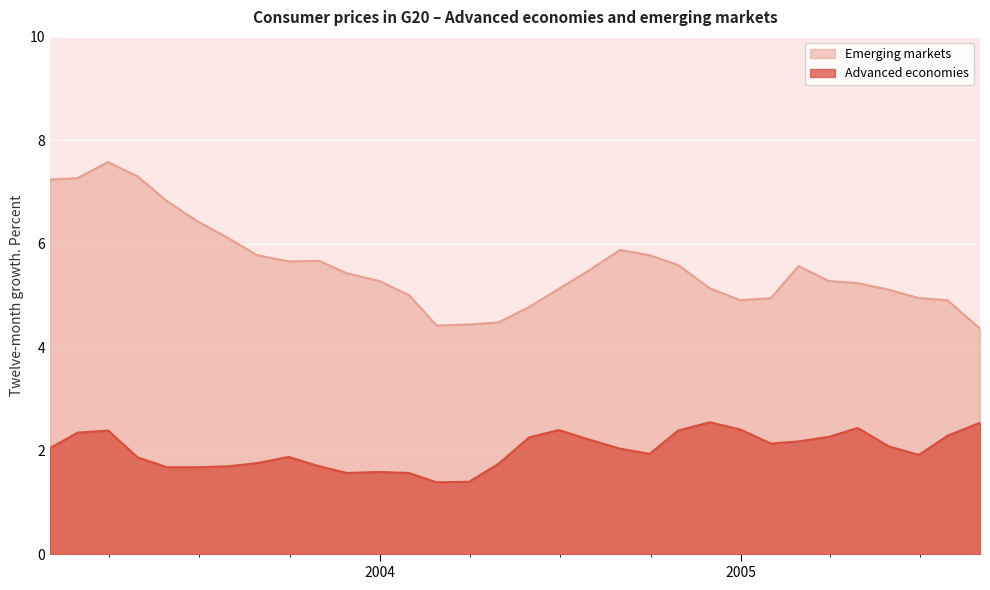

Which category has the lowest value across all series?

2004-02-27